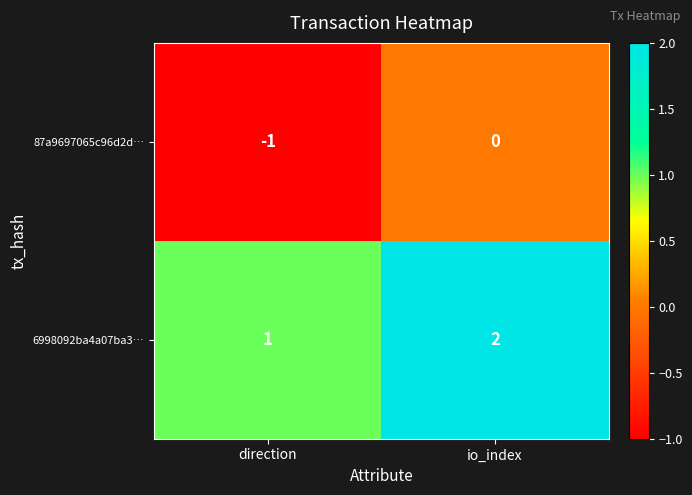

How many categories are shown in the chart?

2